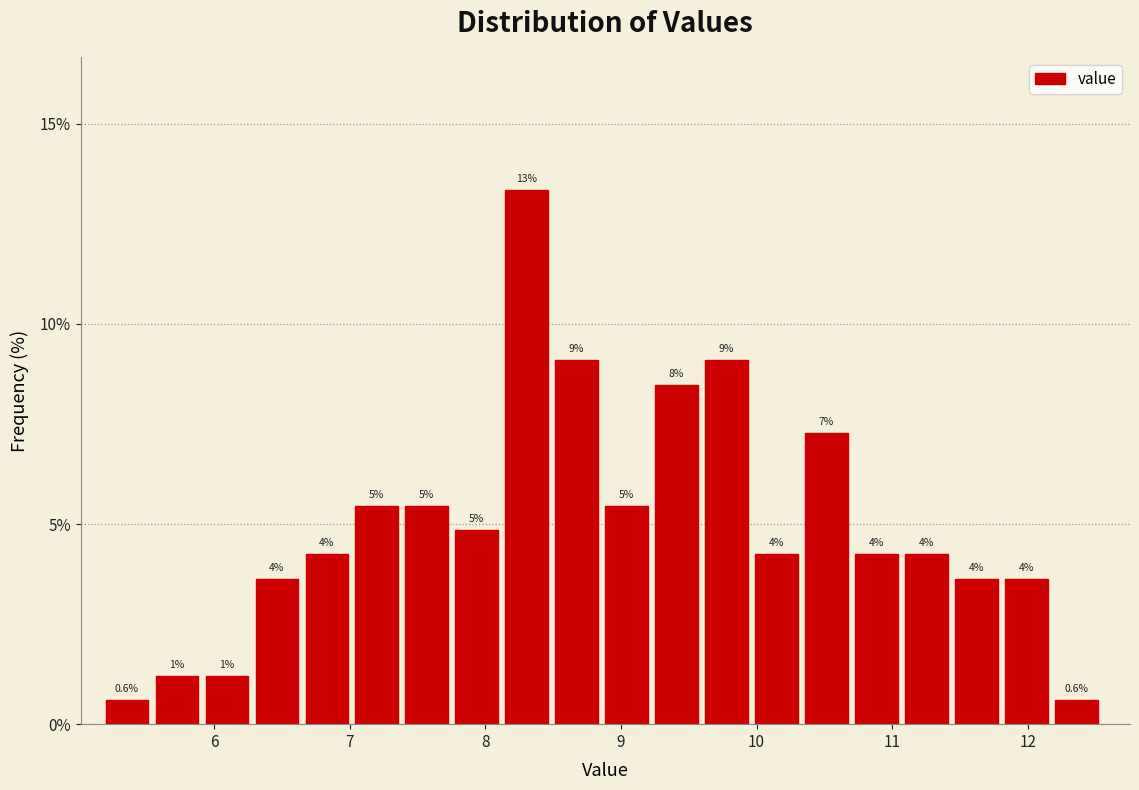

Read against the x-axis, roughly where is the centre of the tallest bar?

8.3